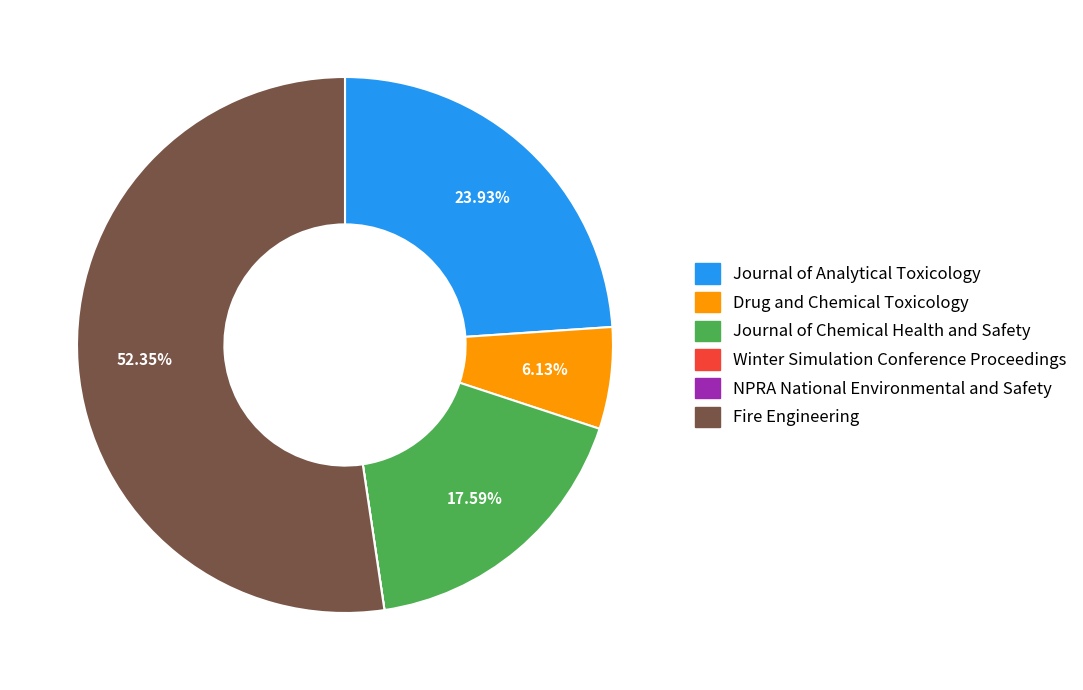

Which category has the biggest portion of the pie?

Fire Engineering